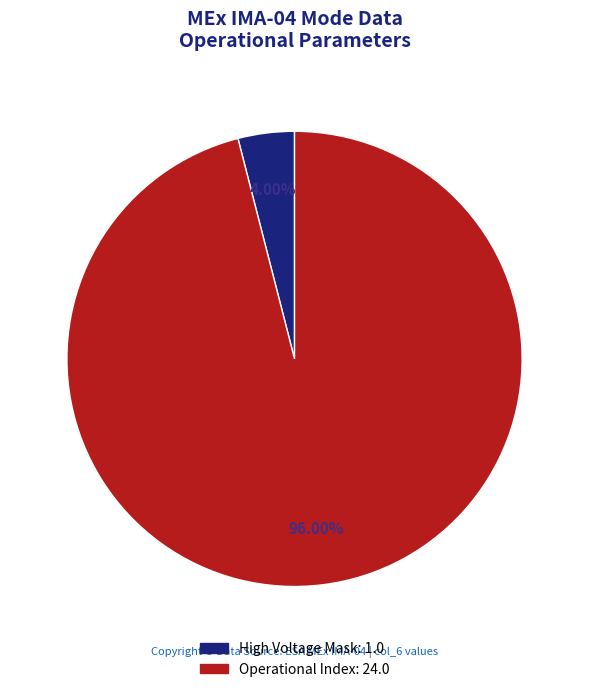

How many slices are in this pie chart?

2